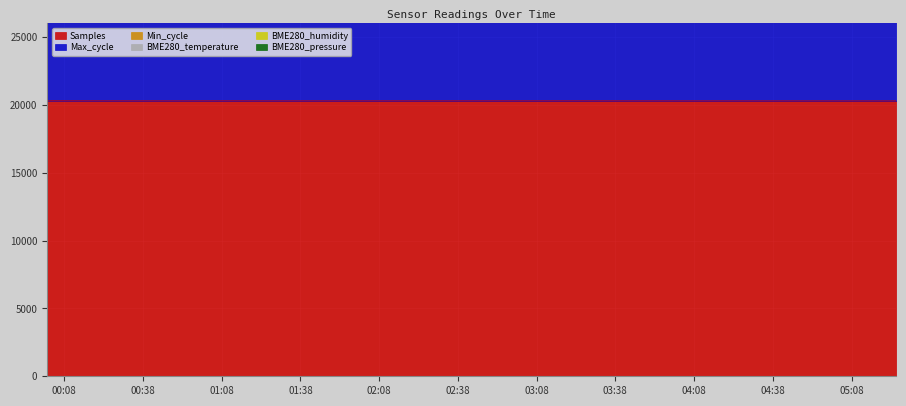

True or false: Max_cycle and BME280_temperature cross at least once.

False